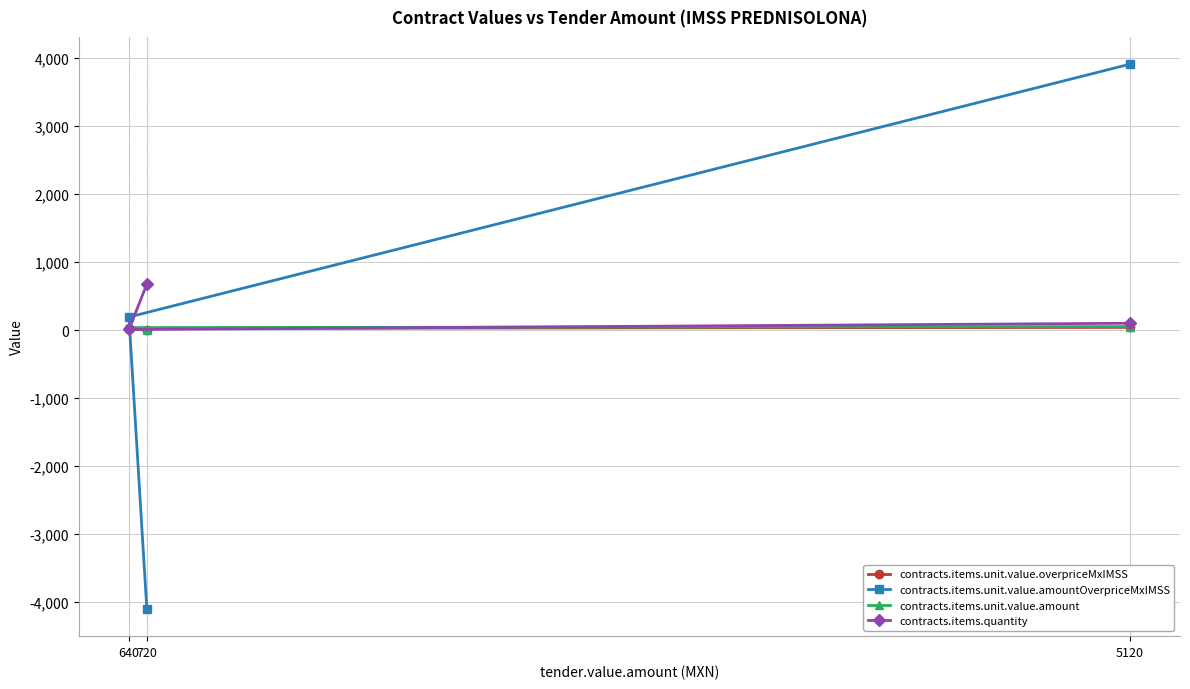

What is the spread (max minus min) of values at 5120?

3873.0